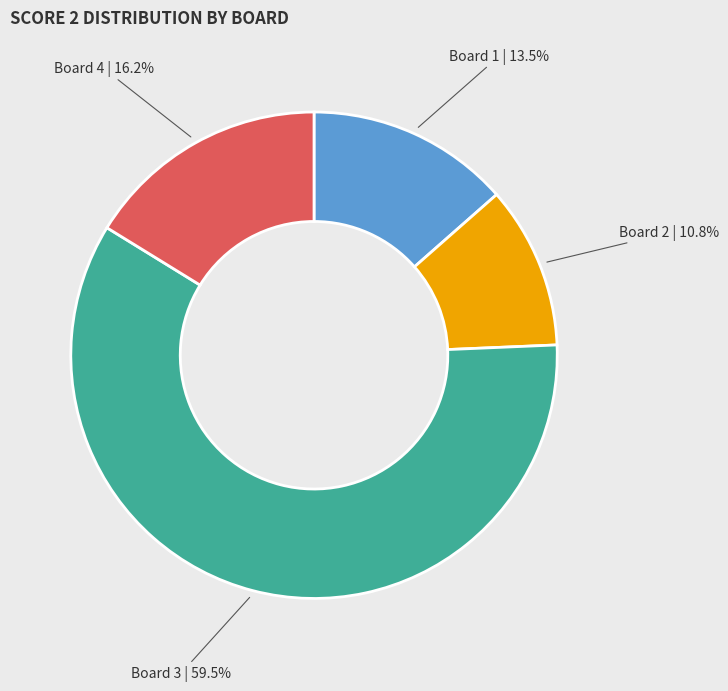

Does any single category account for the majority?

Yes